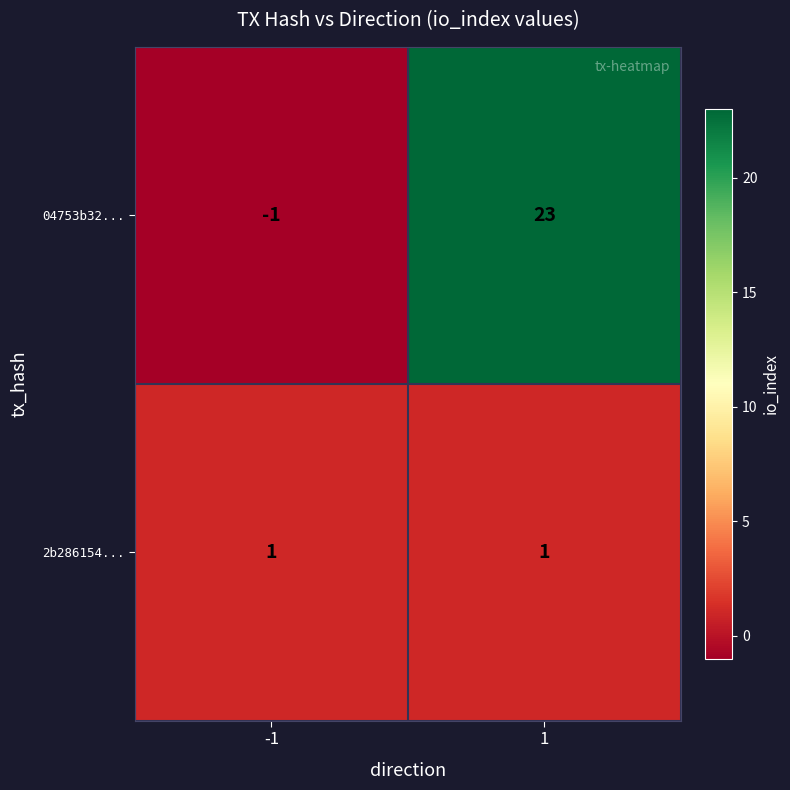

Rank the series by their average value, from highest to lowest.

04753b32..., 2b286154...